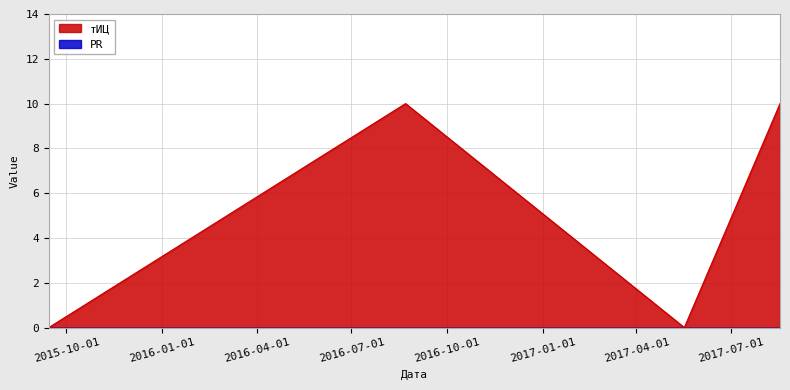

Reading left to right, list all the values displayed in this chart.

0	10	0	10